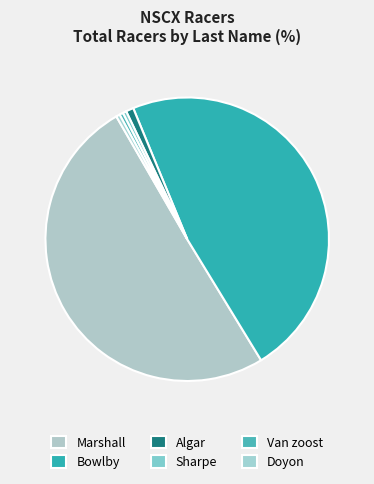

How many slices are in this pie chart?

6